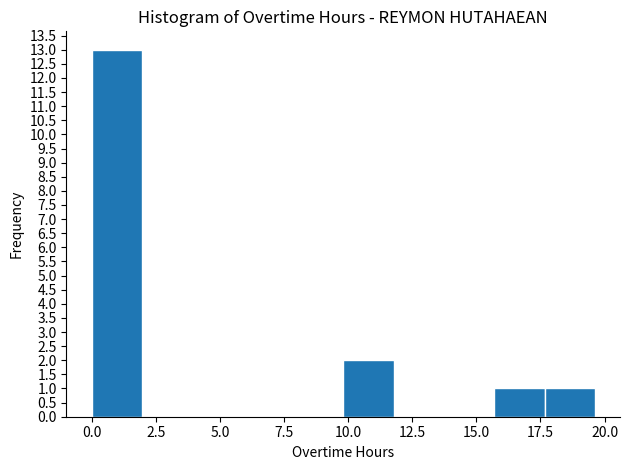

Around what value on the x-axis is the tallest bar? Give the approximate position of its centre, as read against the axis.

1.0